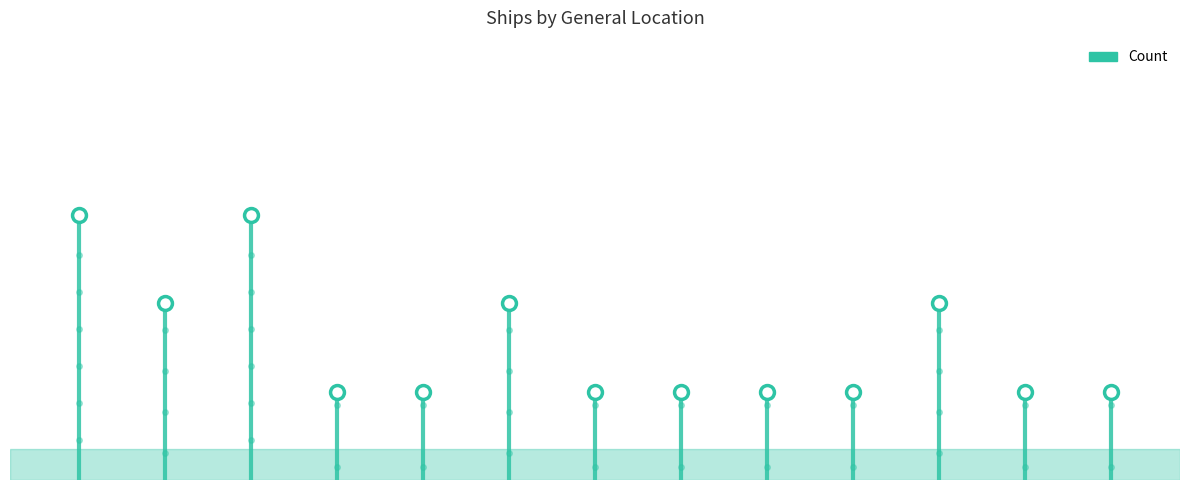

What is the label of the 3rd point from the left?

Bass Strait